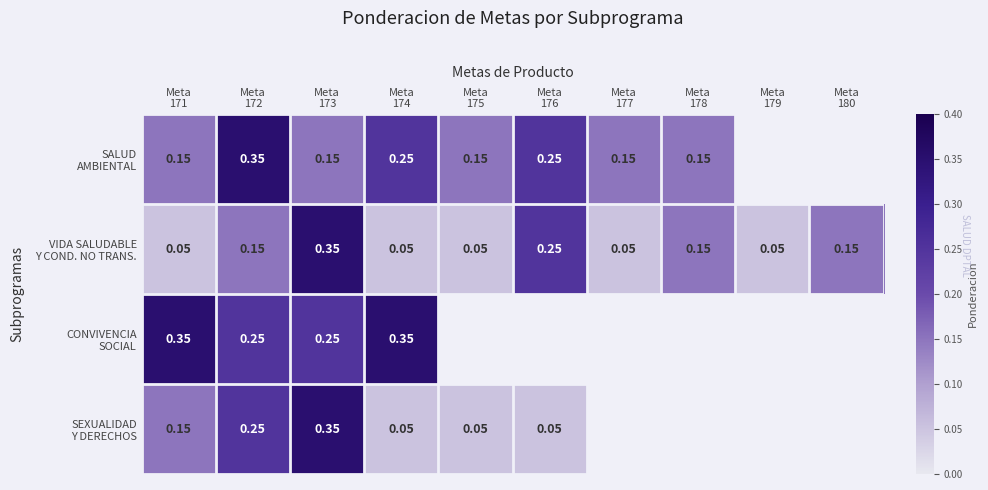

What is the smallest value displayed?

0.1